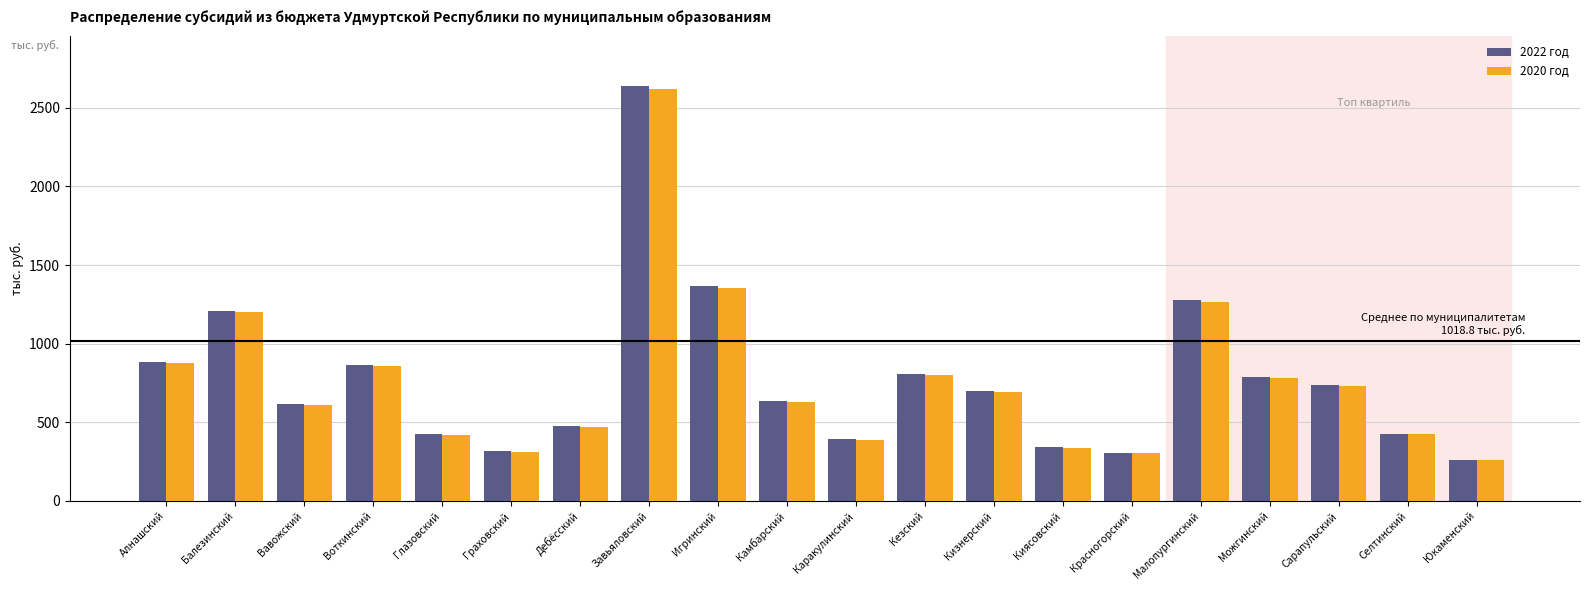

Are the bars horizontal?

No